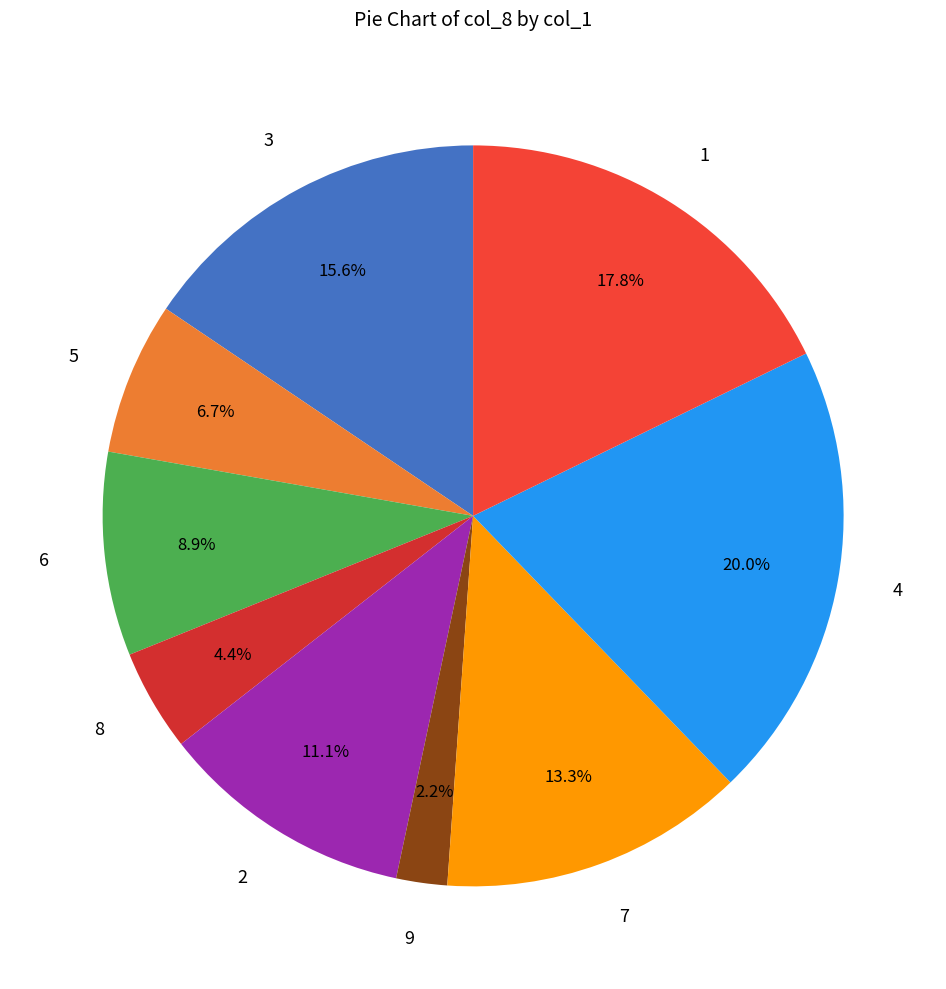

Which slice is the smallest?

9